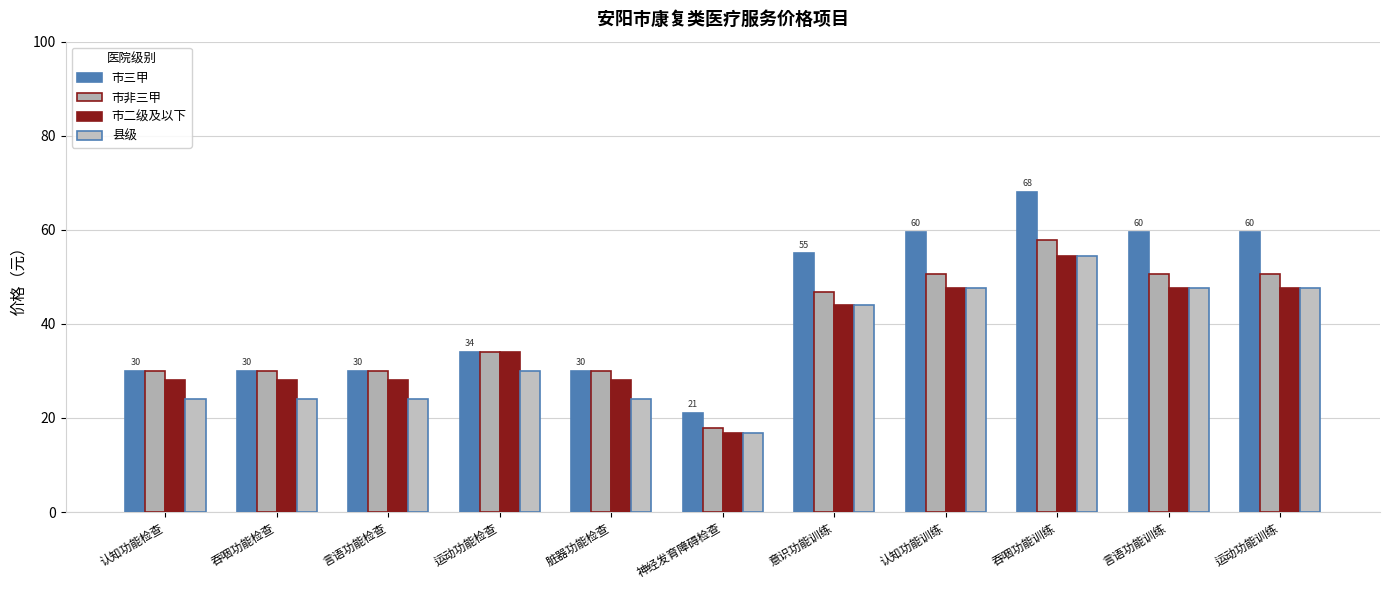

Rank the categories by 市非三甲 value from lowest to highest.

神经发育障碍检查, 认知功能检查, 吞咽功能检查, 言语功能检查, 脏器功能检查, 运动功能检查, 意识功能训练, 认知功能训练, 言语功能训练, 运动功能训练, 吞咽功能训练